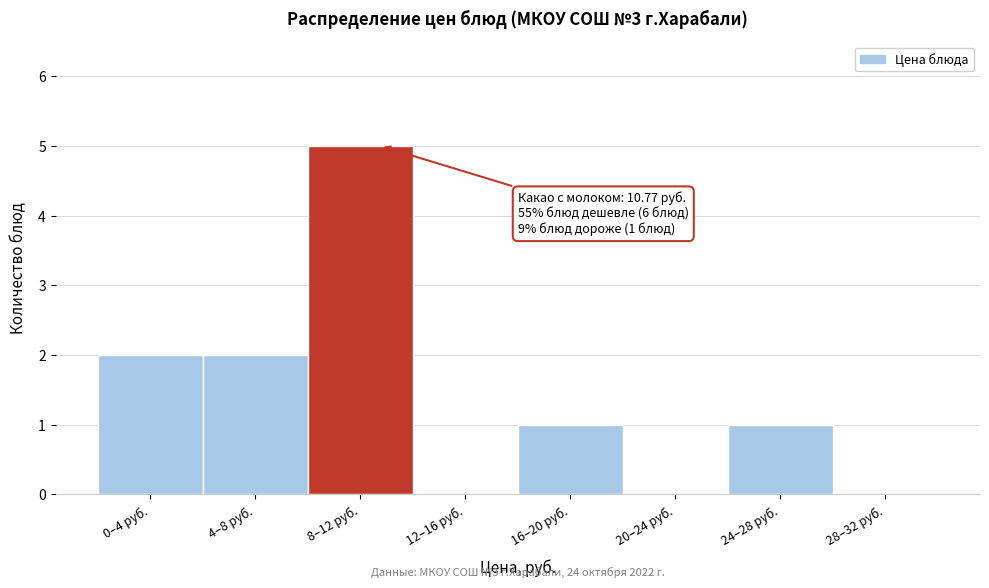

Reading left to right, what are all the values shown in this chart?

0–4 руб.=2	4–8 руб.=2	8–12 руб.=5	12–16 руб.=0	16–20 руб.=1	20–24 руб.=0	24–28 руб.=1	28–32 руб.=0